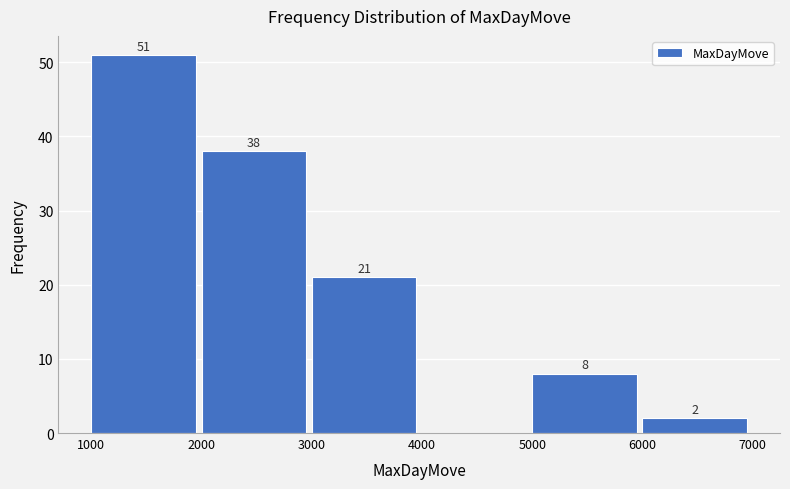

Reading left to right, extract all data points from this chart.

1000=51	2000=38	3000=21	4000=0	5000=8	6000=2